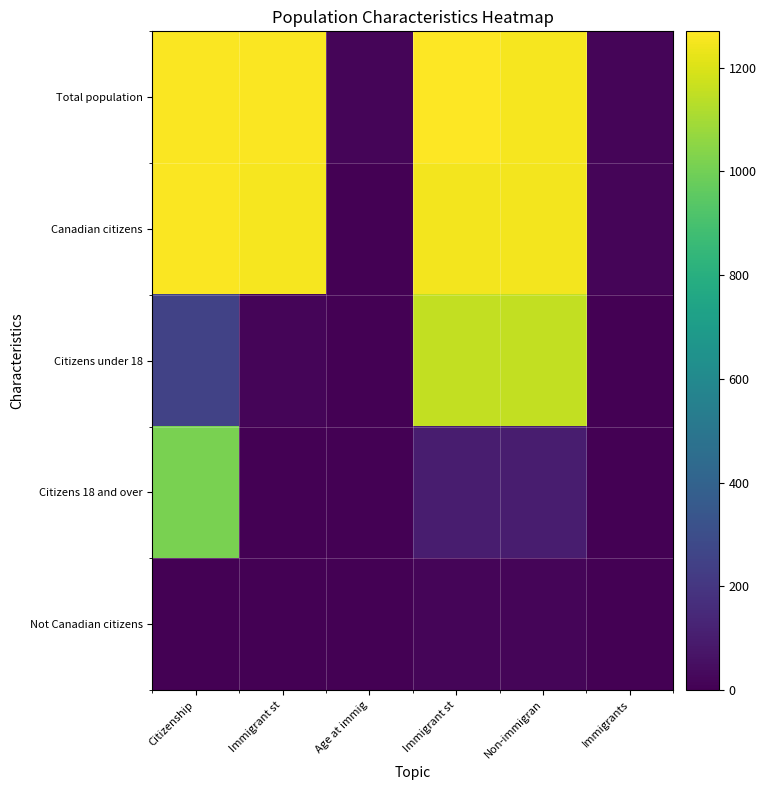

What is the spread (max minus min) of values at Immigrant st?

1265